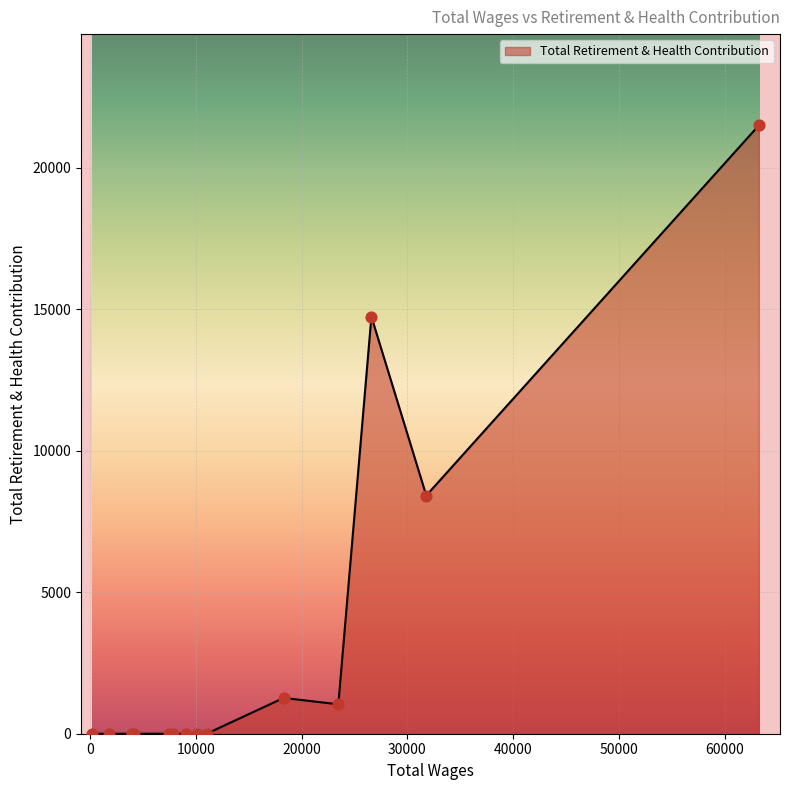

What is the greatest value displayed?

21503